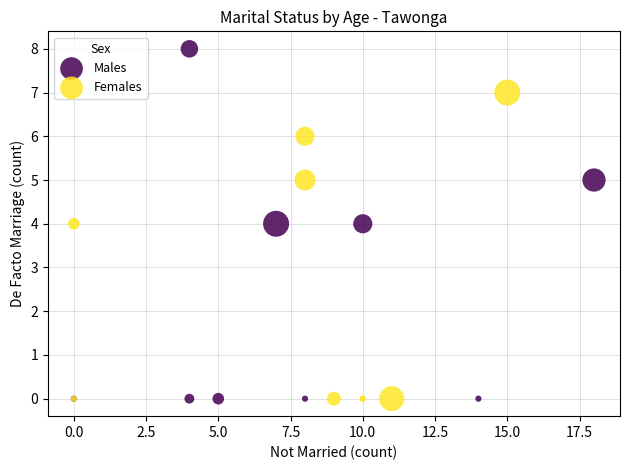

Which series has the largest Y range (max minus min)?

Males